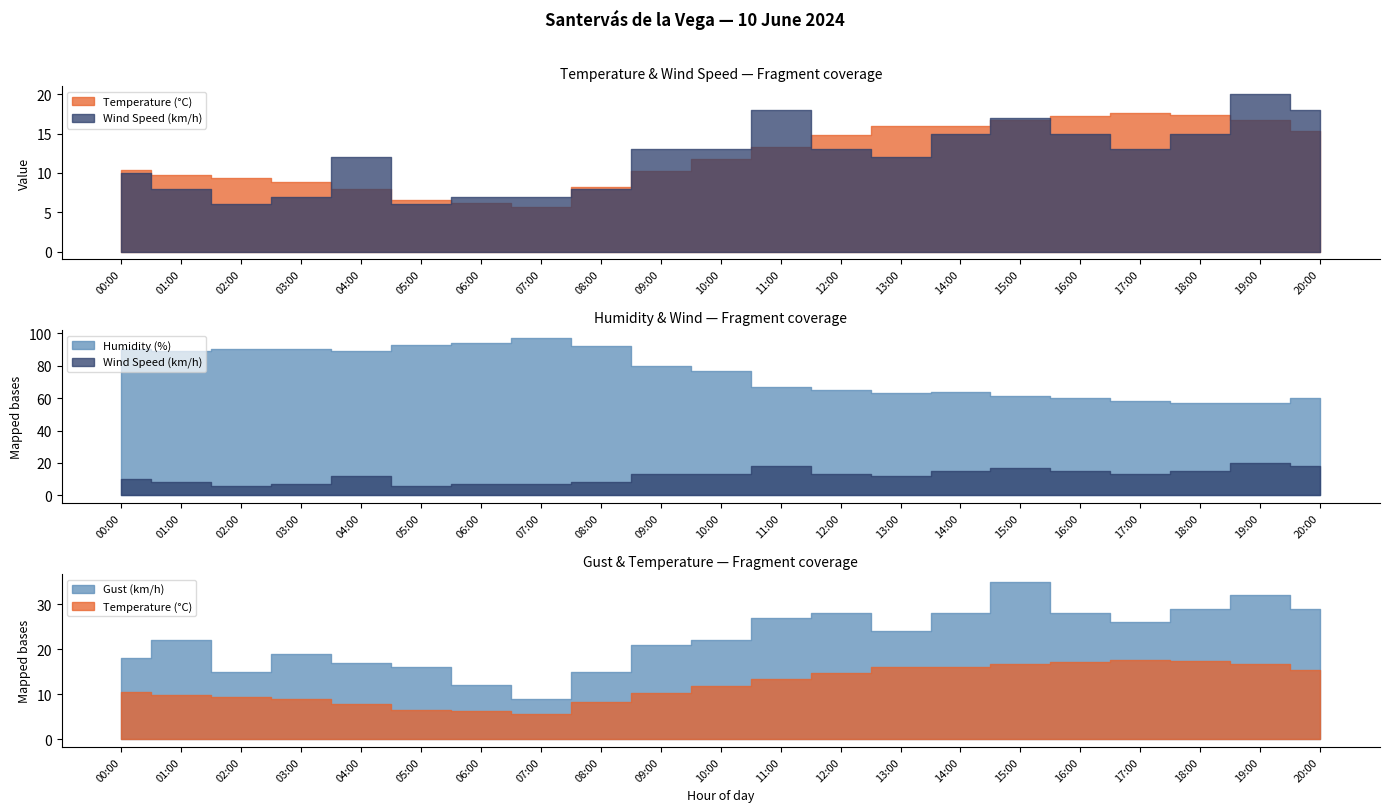

What is the greatest value displayed?

97.0